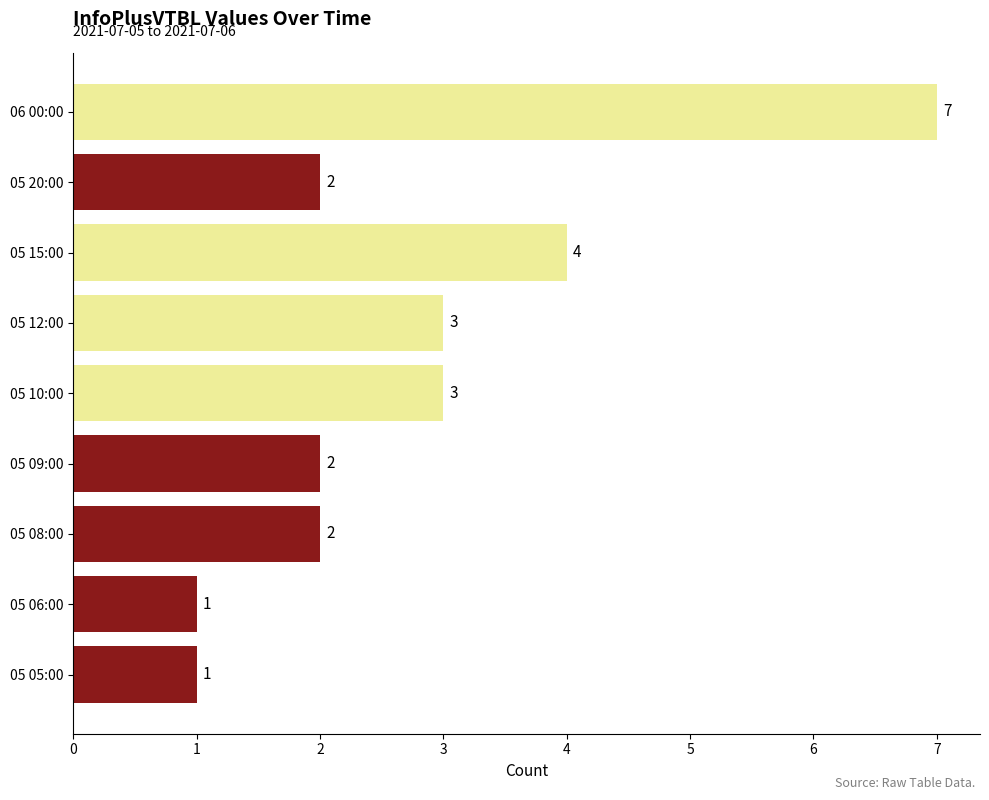

How many bars are there in total?

9